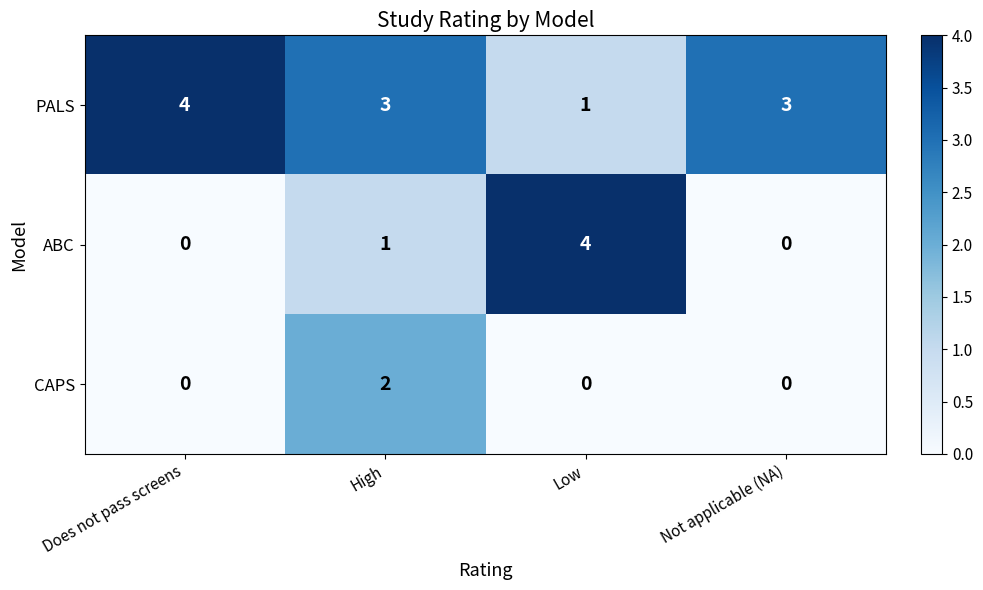

What is the difference between the highest and lowest values at Low?

4